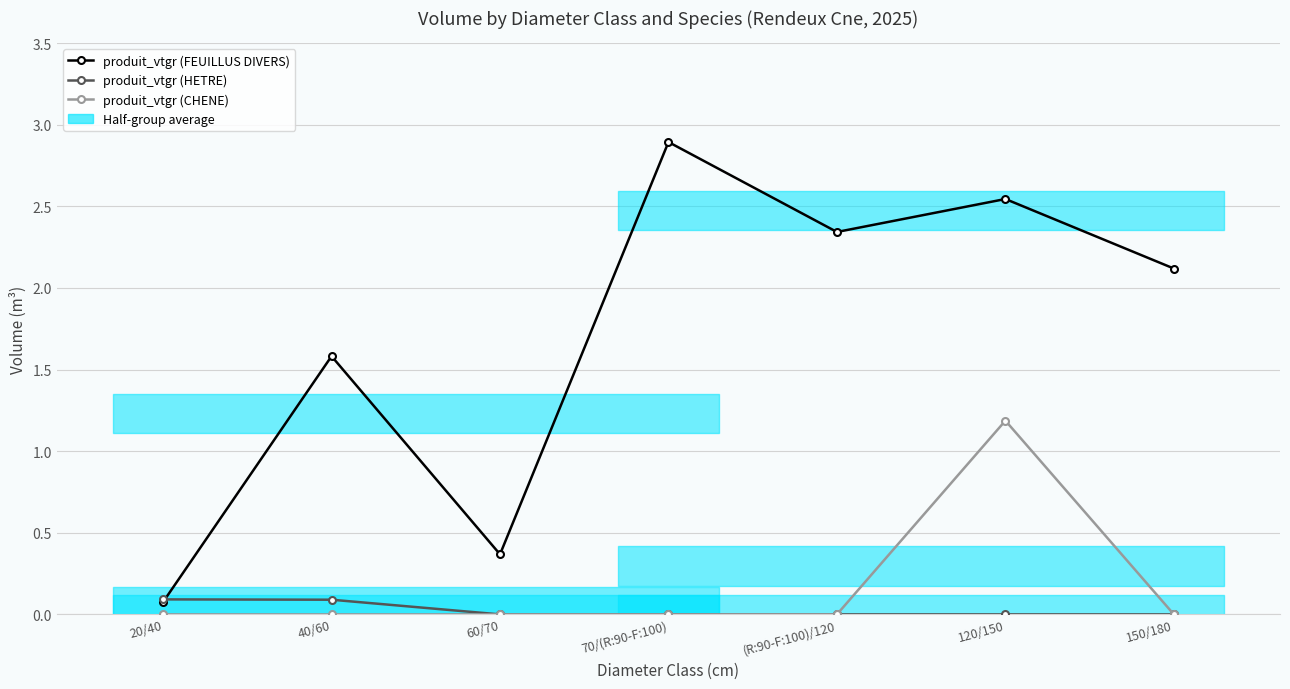

Is this an area chart (filled region under the line)?

No